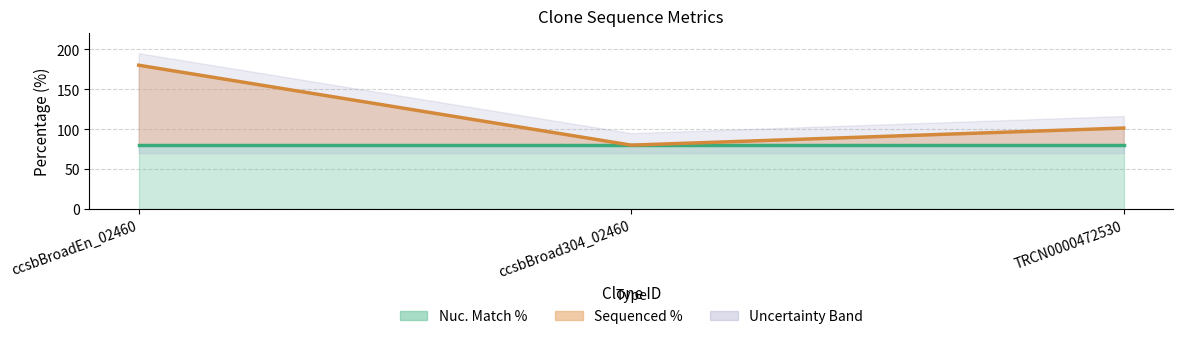

What is the label of the 3rd point from the left?

TRCN0000472530